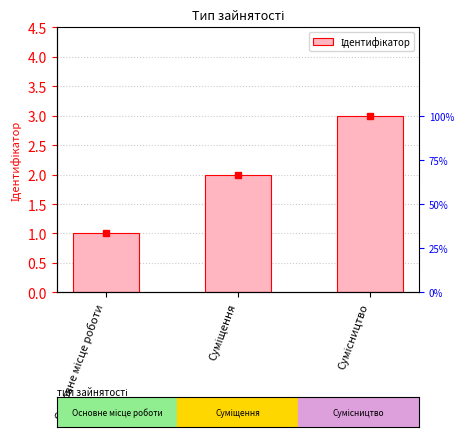

Reading right to left, what are all the values shown in this chart?

3	2	1